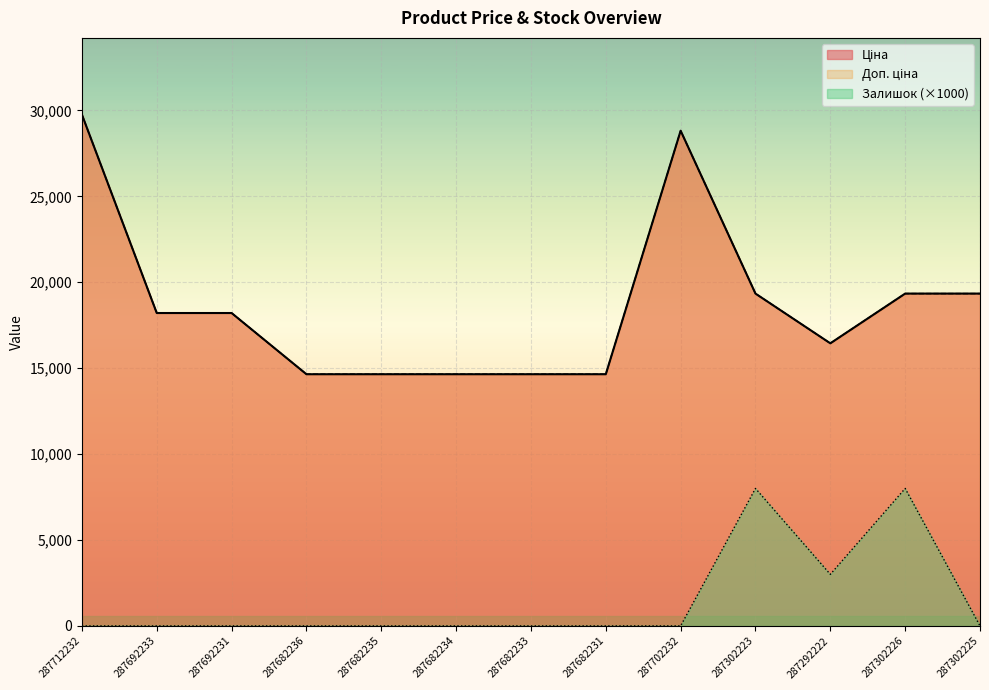

True or false: Доп. ціна and Залишок intersect in this chart.

False